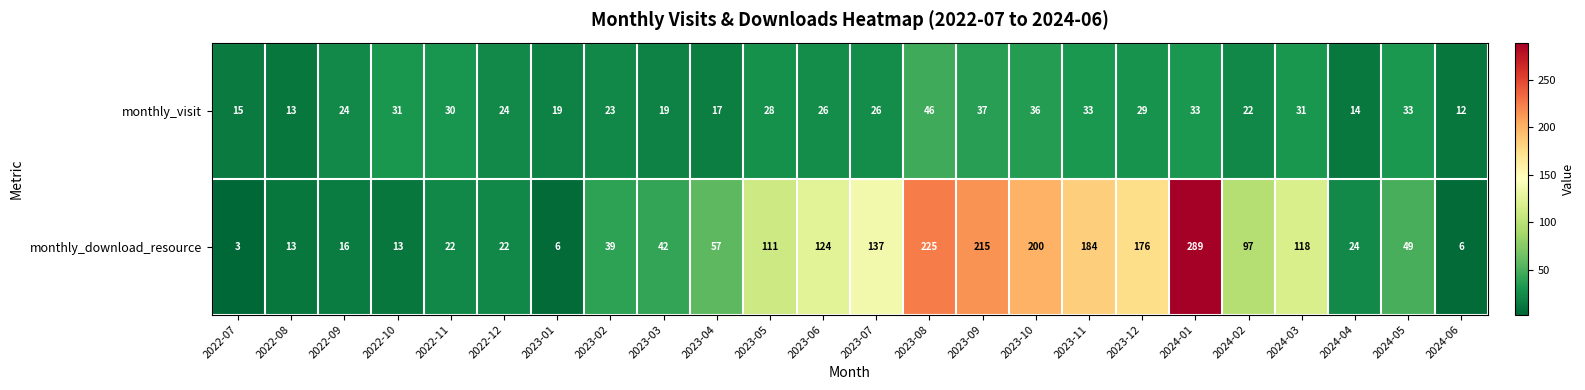

Read the monthly_visit value at 2022-07, to the nearest 5.

15